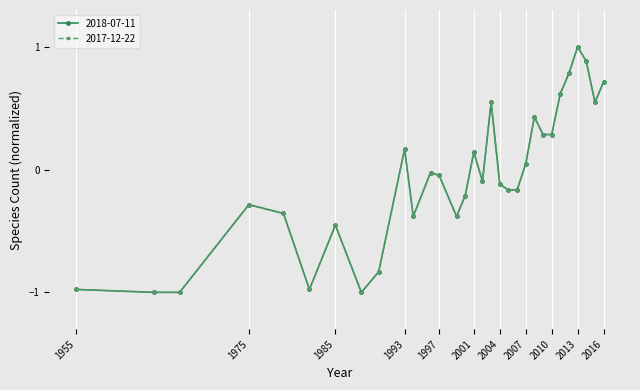

At which category is the sum across all series the highest?

2013